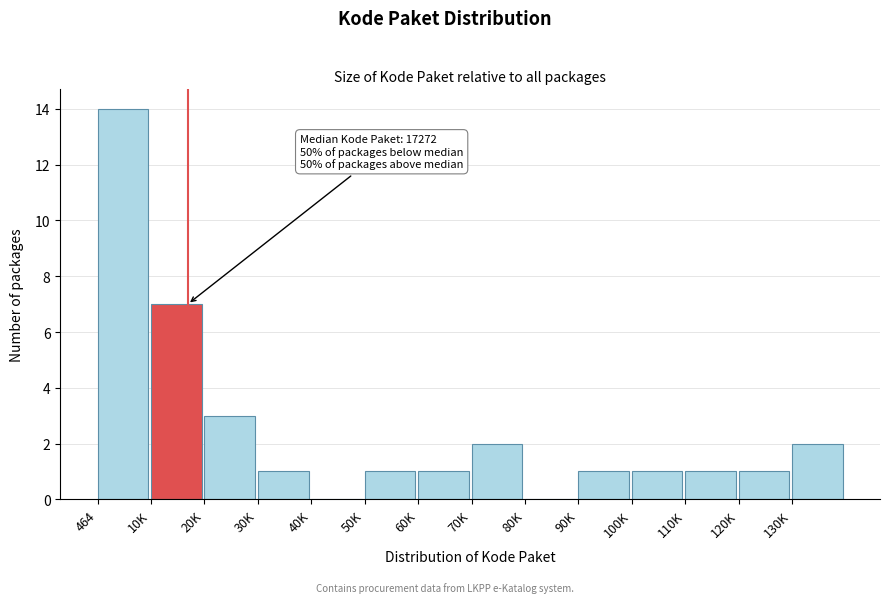

Reading right to left, transcribe all the data shown in this chart.

130K=2	120K=1	110K=1	100K=1	90K=1	80K=0	70K=2	60K=1	50K=1	40K=0	30K=1	20K=3	10K=7	464=14